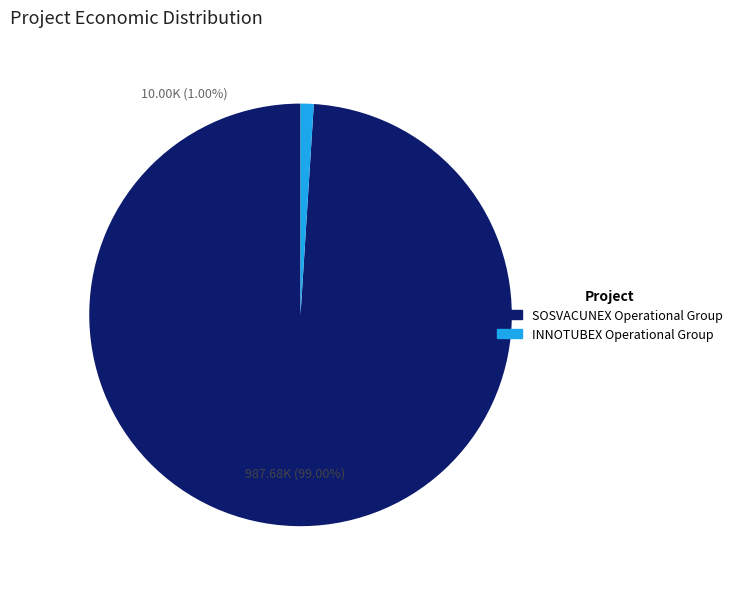

To the nearest percent, what percentage of the pie is INNOTUBEX Operational Group?

1%